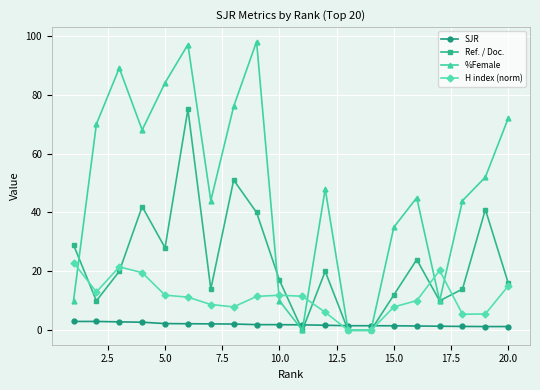

What are all the series names shown in the legend?

SJR, Ref. / Doc., %Female, H index (norm)